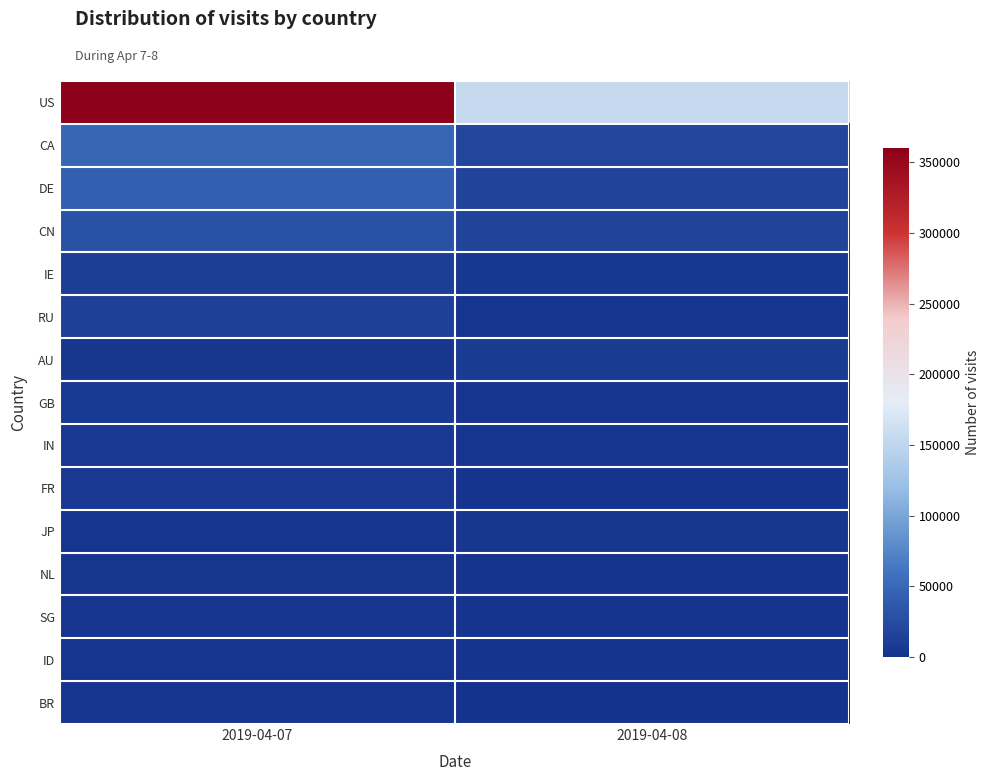

At 2019-04-08, list the series in order from largest to smallest.

US, CA, CN, DE, AU, IE, JP, IN, GB, RU, SG, NL, ID, FR, BR